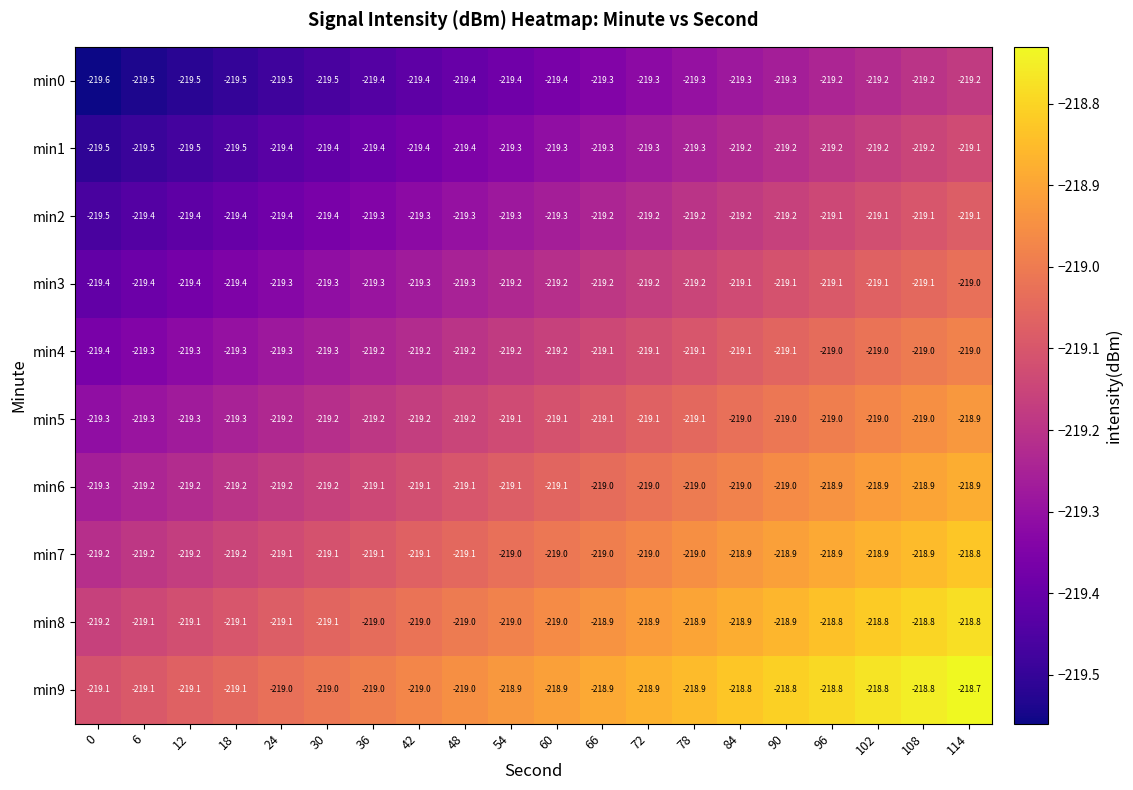

The min4 series shows -219.1 at 84. True or false?

True